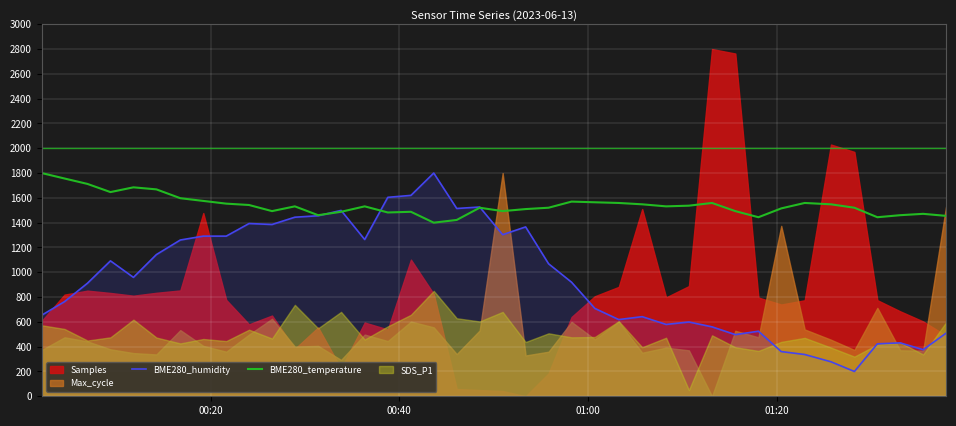

What is the minimum value for BME280_humidity?

200.0